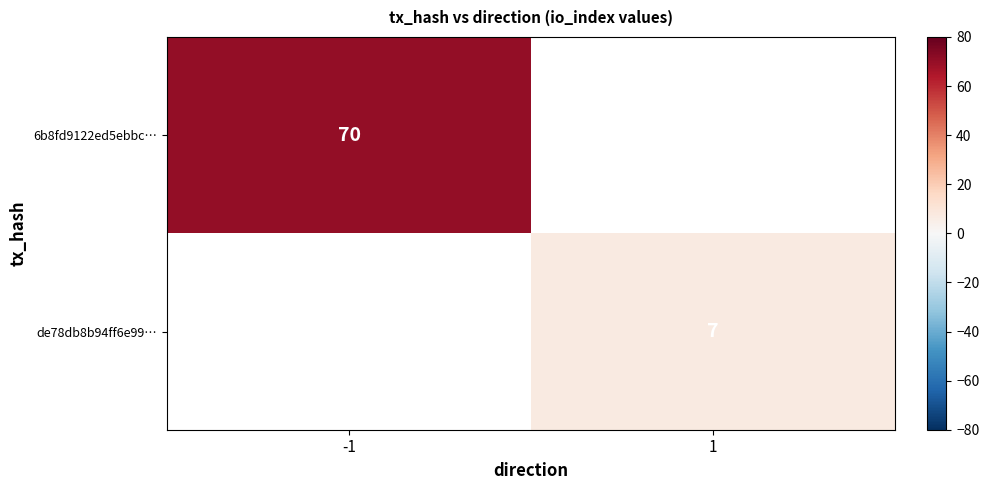

Is the value of de78db8b94ff6e99… at 1 greater than the value of 6b8fd9122ed5ebbc… at -1?

No